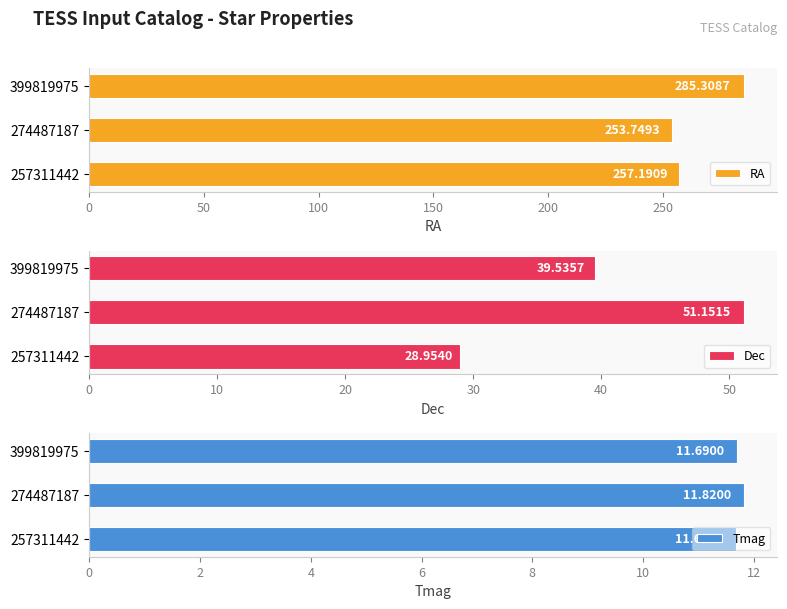

Reading left to right, list all the values displayed in this chart.

RA: 257.2	253.7	285.3
Dec: 29.0	51.2	39.5
Tmag: 11.7	11.8	11.7